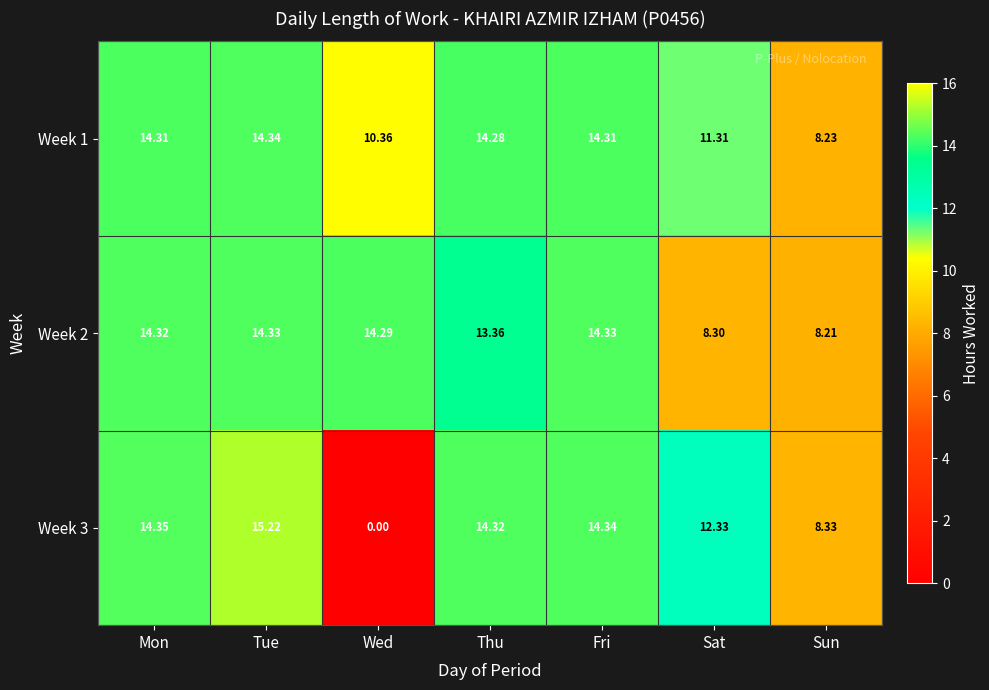

Where is Week 2 nearest to the value 11?

Thu